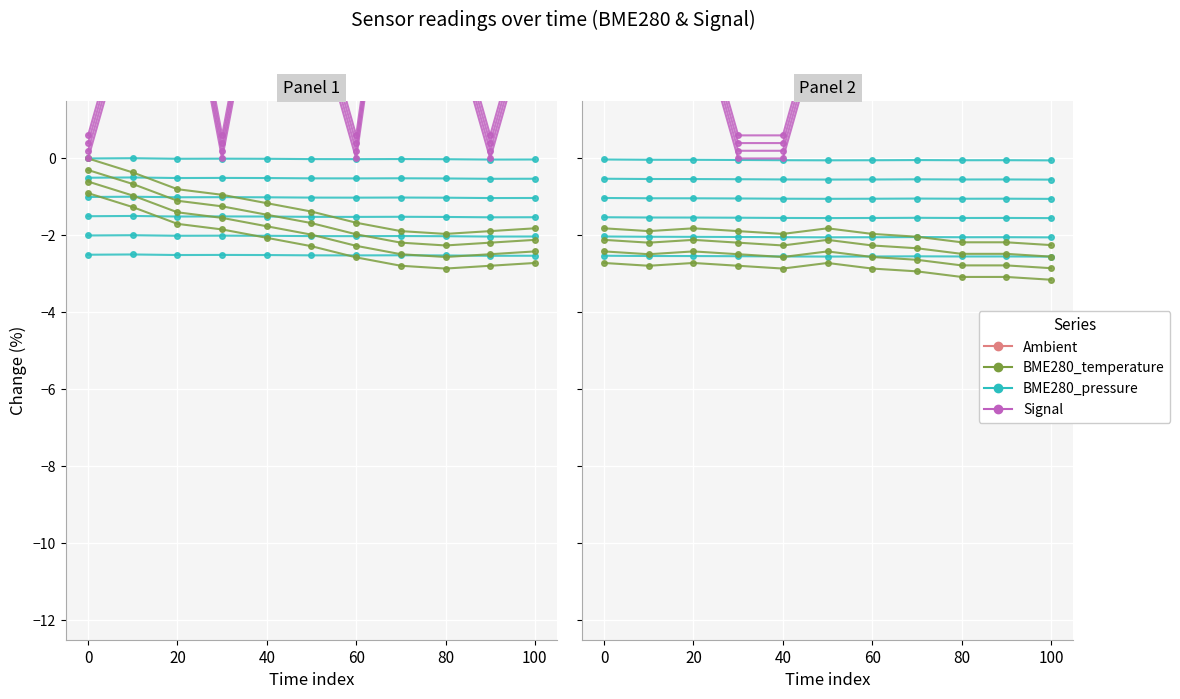

How many series are shown in this chart?

3